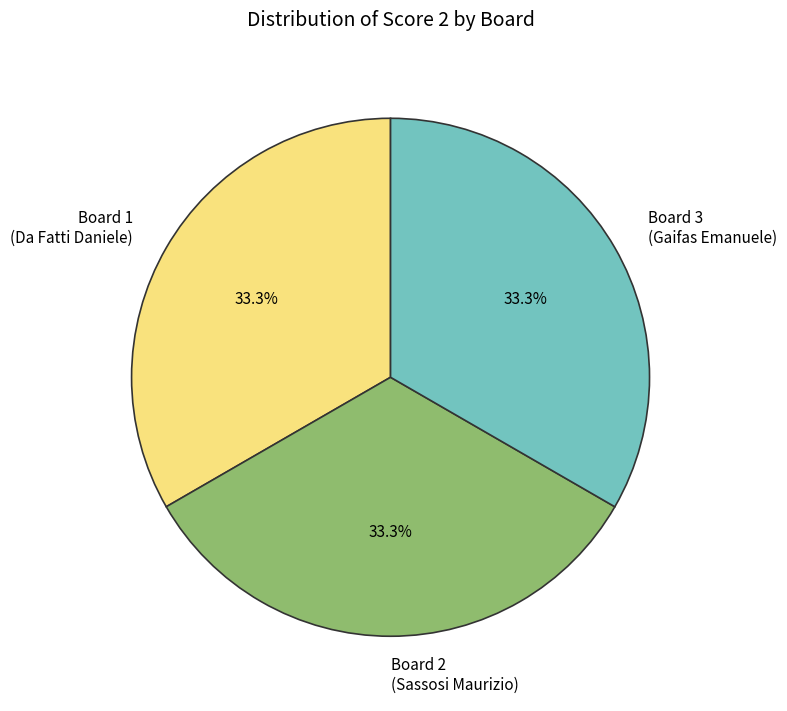

True or false: Board 3 accounts for 1% of the total.

False